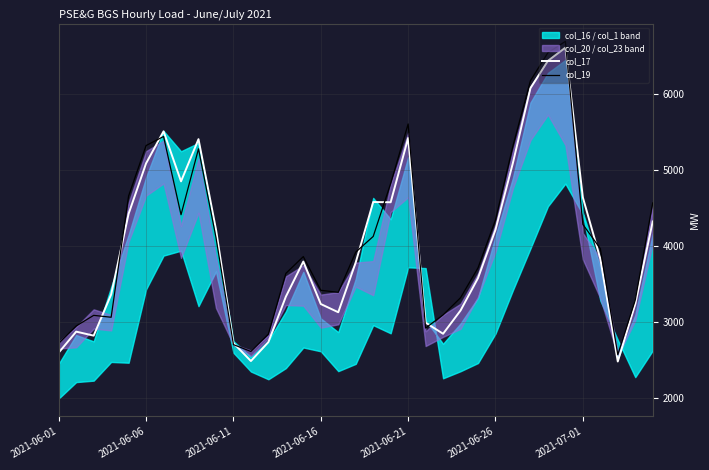

What is the lowest value of the col_17 series?

2486